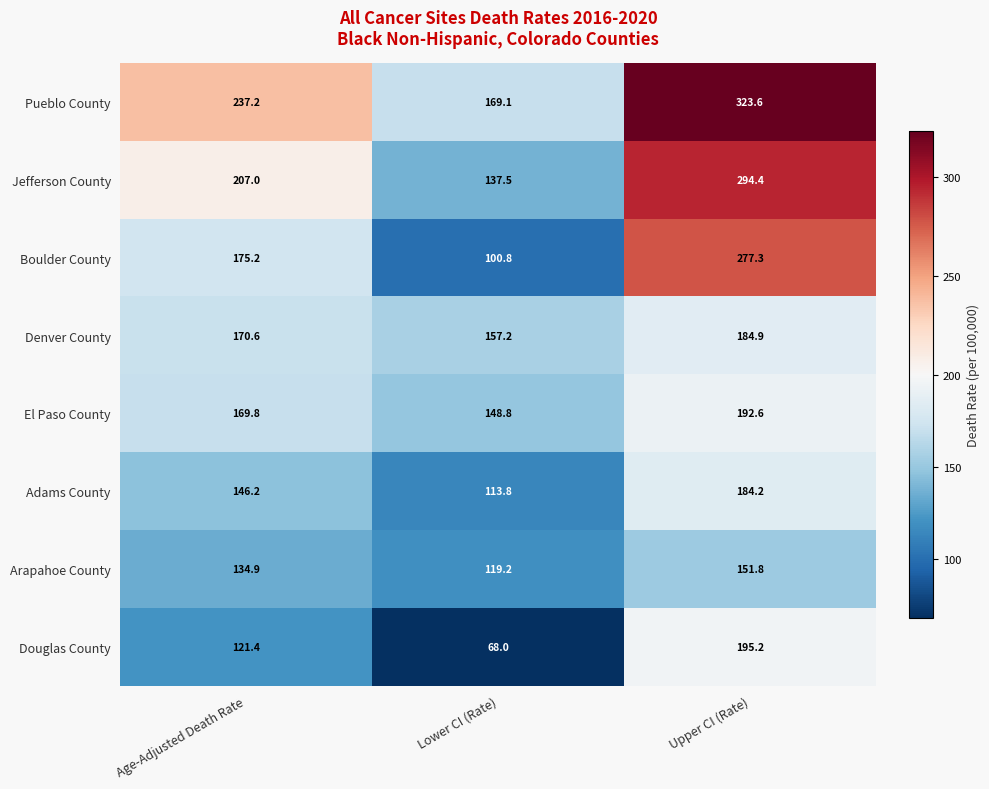

Which category has the lowest value across all series?

Lower CI (Rate)